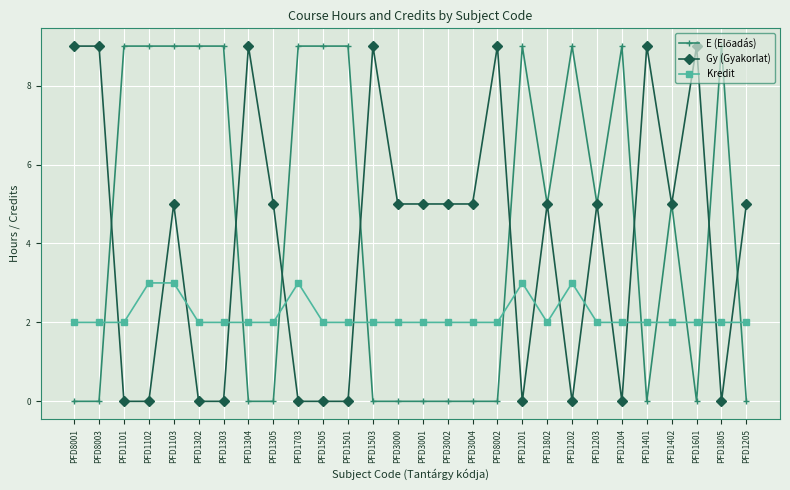

Is it true that Gy (Gyakorlat) equals 7 at PFD1203?

False